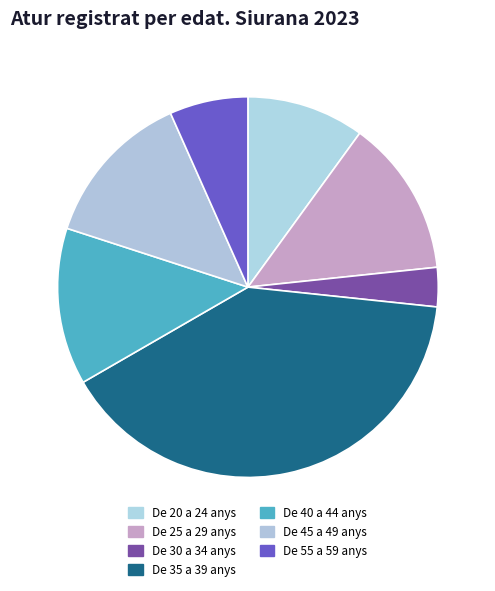

Is the sum of De 55 a 59 anys and De 40 a 44 anys greater than half?

No